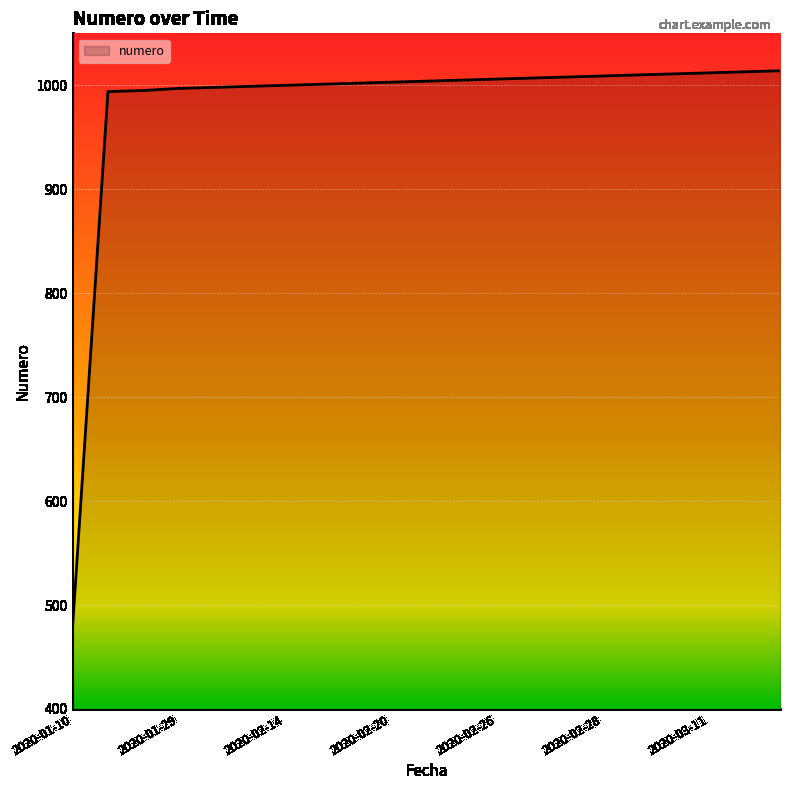

What is the greatest value displayed?

1014